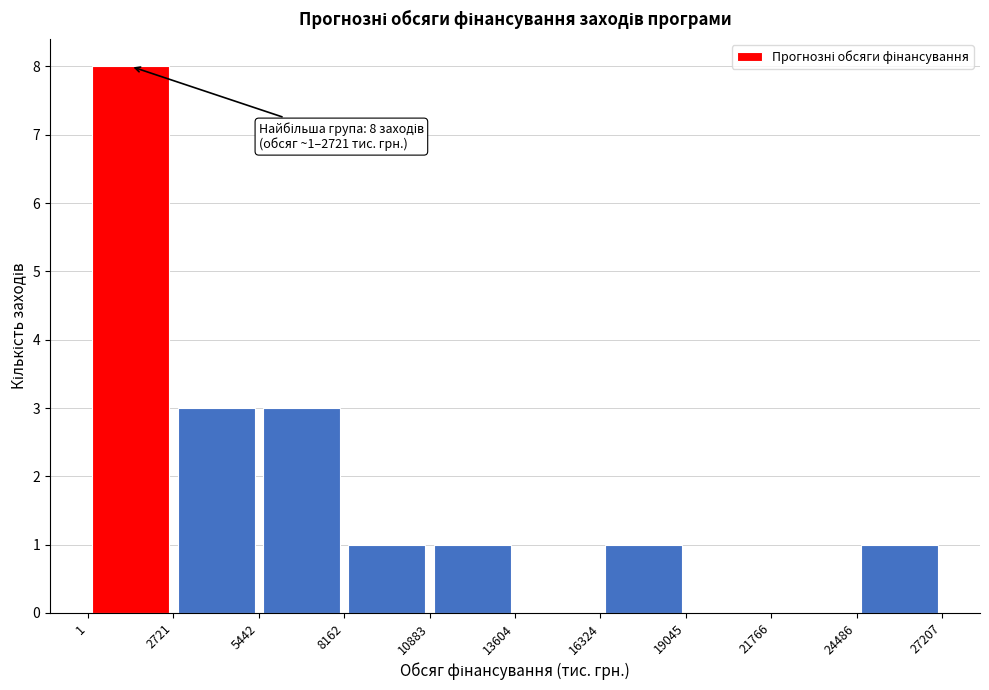

Which range on the x-axis has the tallest bar?

1 to 2721